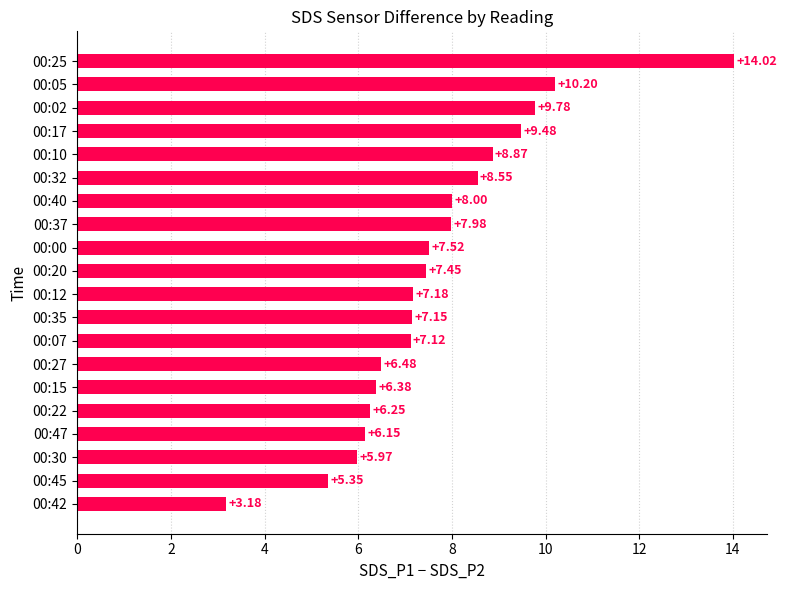

Where is the data nearest to the value 8?

00:40